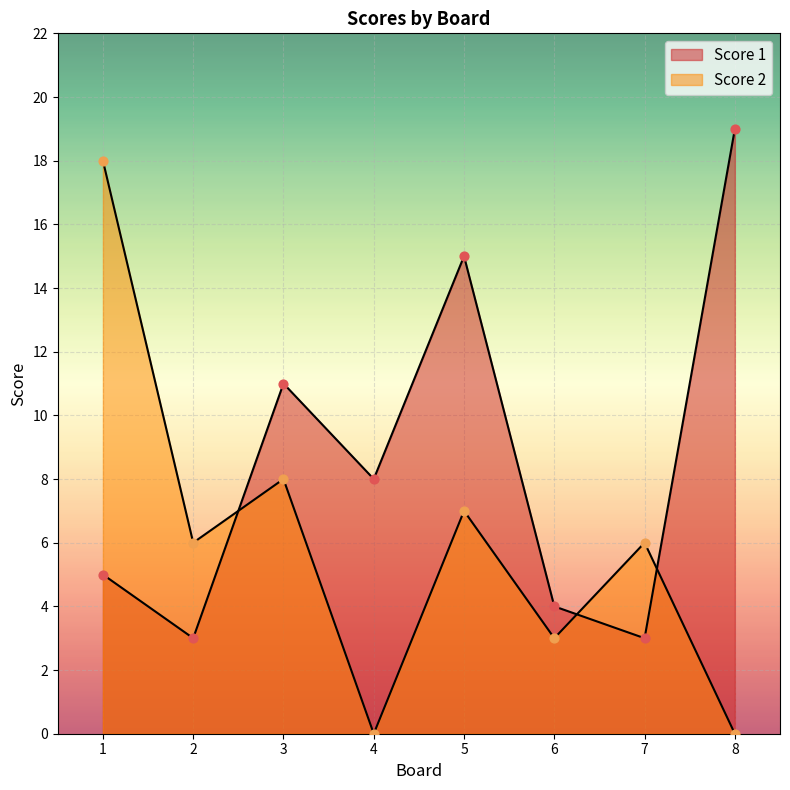

Which series has the largest total across all categories?

Score 1